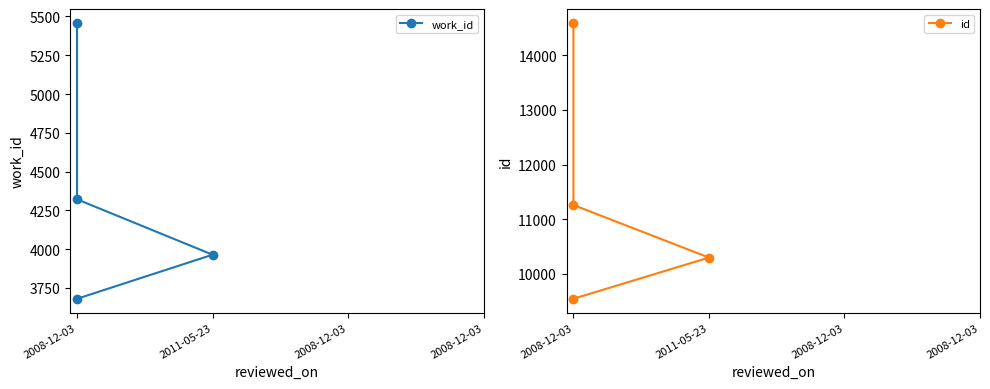

What is the greatest value displayed?

14595